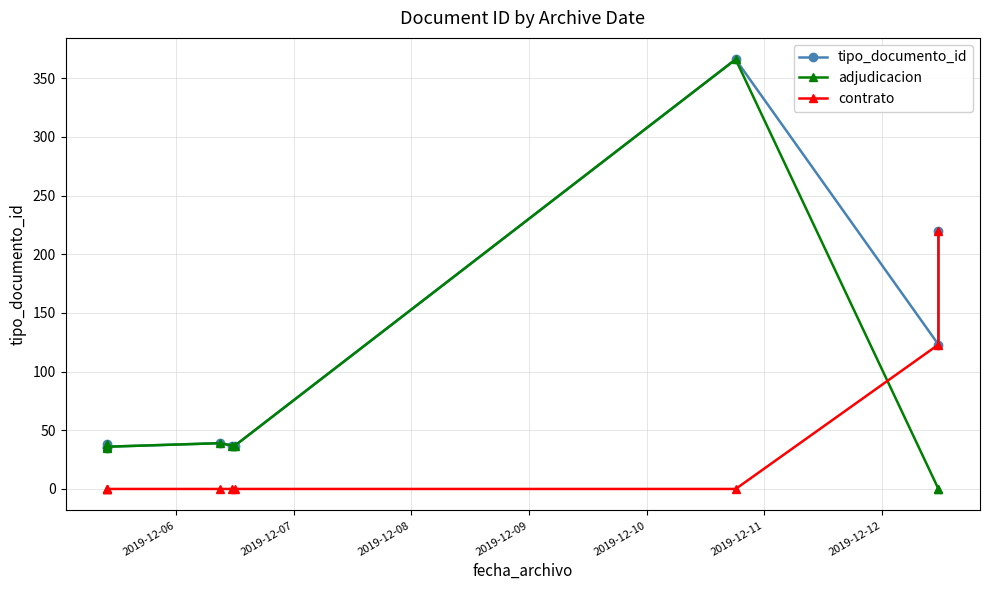

At how many categories does at least one series exceed 215?

2